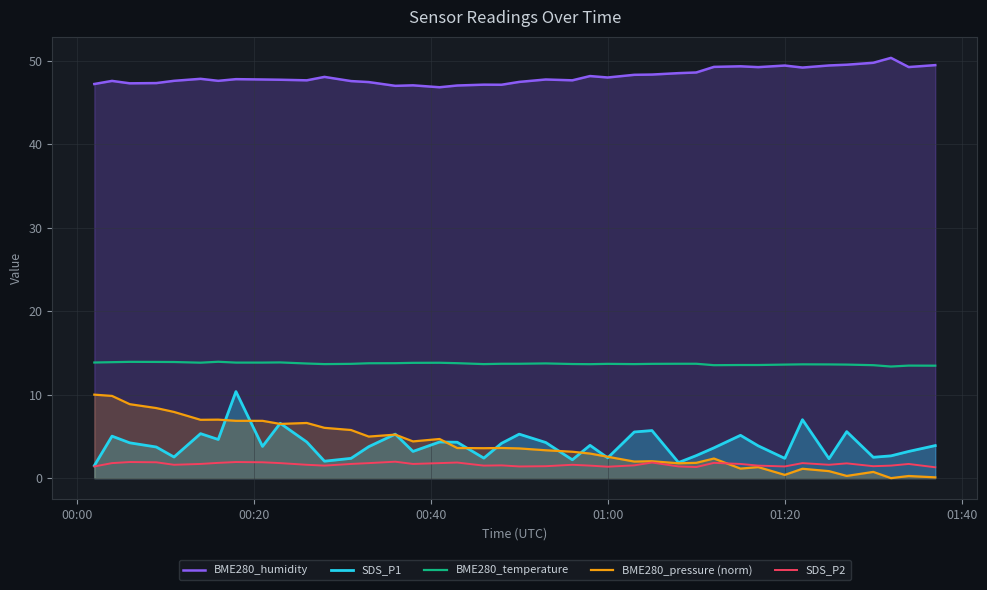

Which series has the largest total across all categories?

BME280_humidity